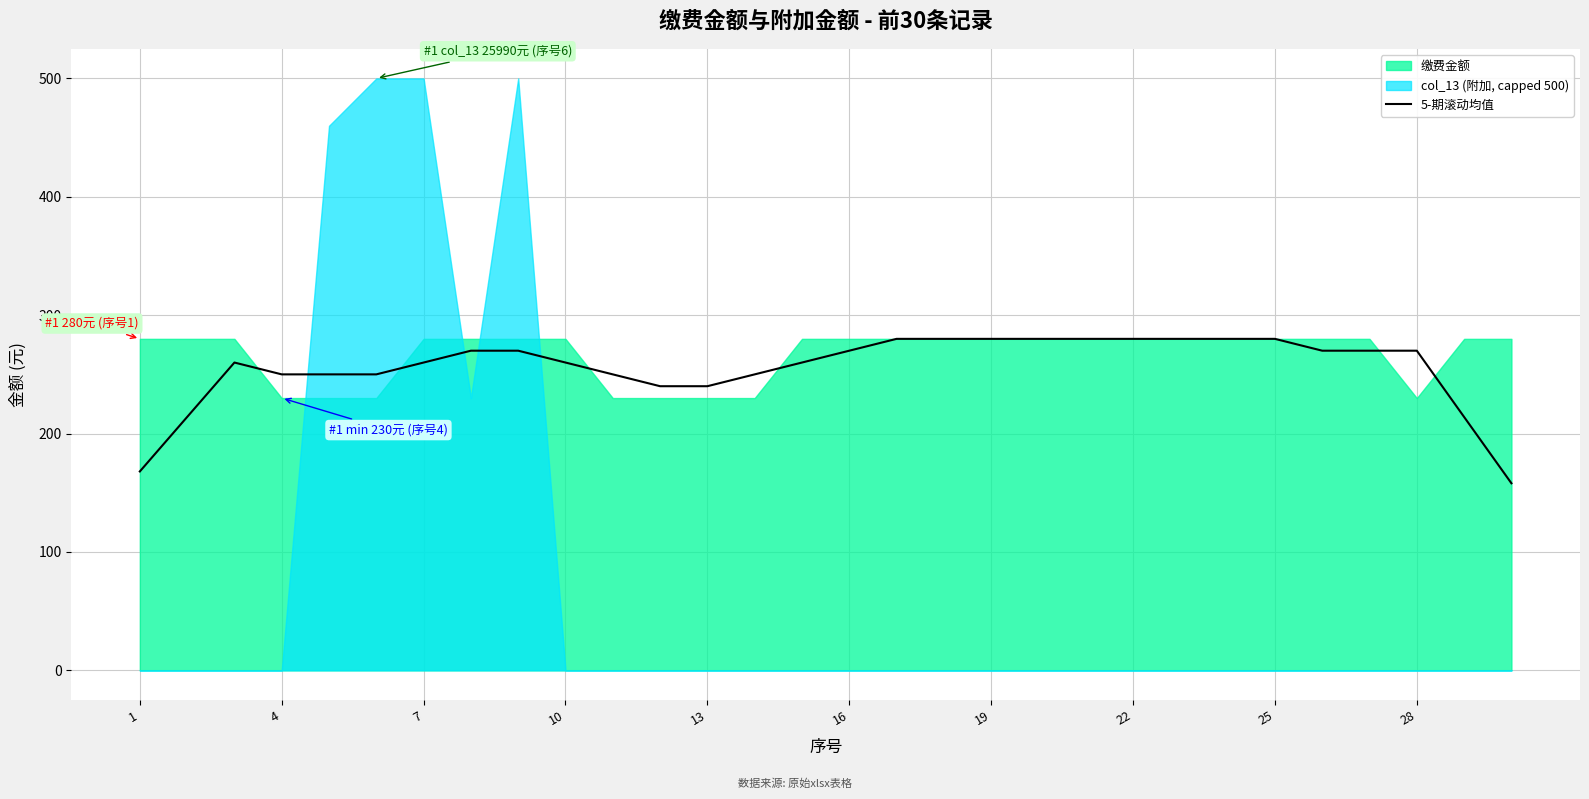

What is the minimum value for 5-期滚动均值?

158